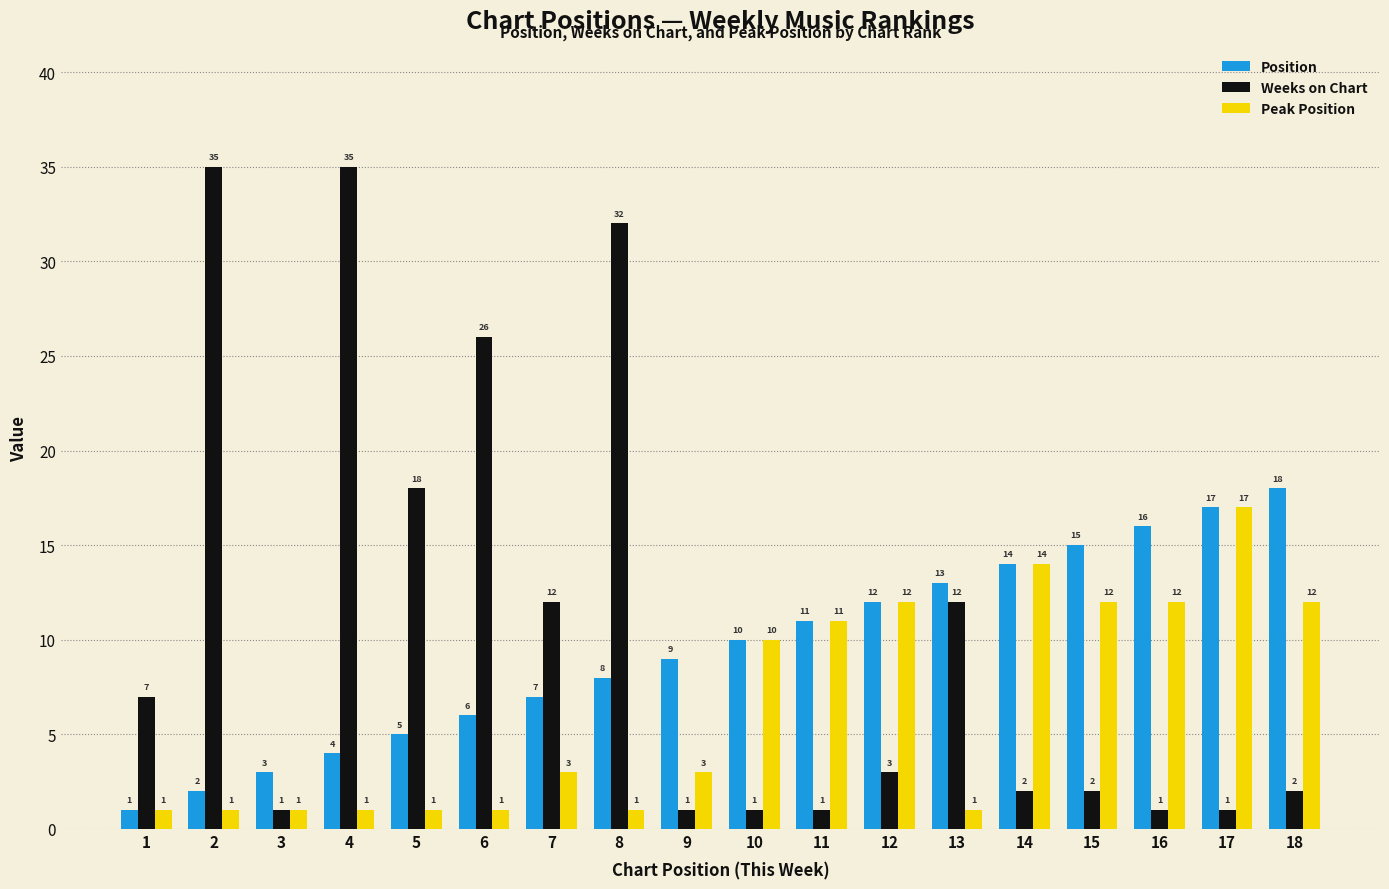

How many groups of bars are there?

18